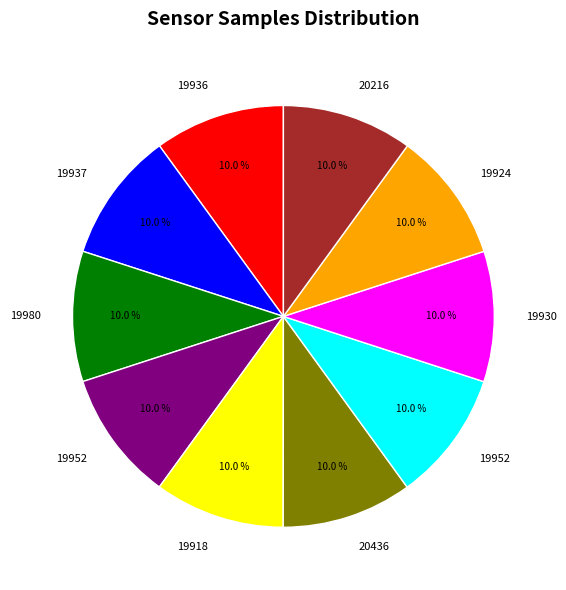

How many slices are in this pie chart?

10